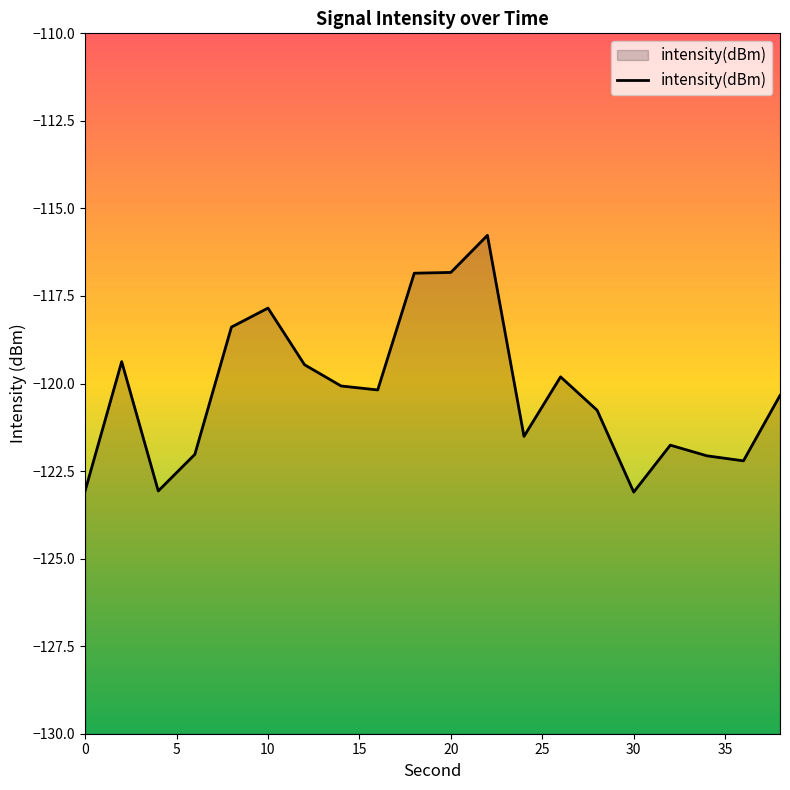

What is the greatest value displayed?

-115.8